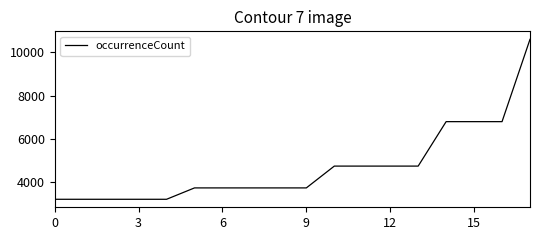

Reading left to right, extract all data points from this chart.

3226	3226	3226	3226	3226	3750	3750	3750	3750	3750	4755	4755	4755	4755	6803	6803	6803	10596